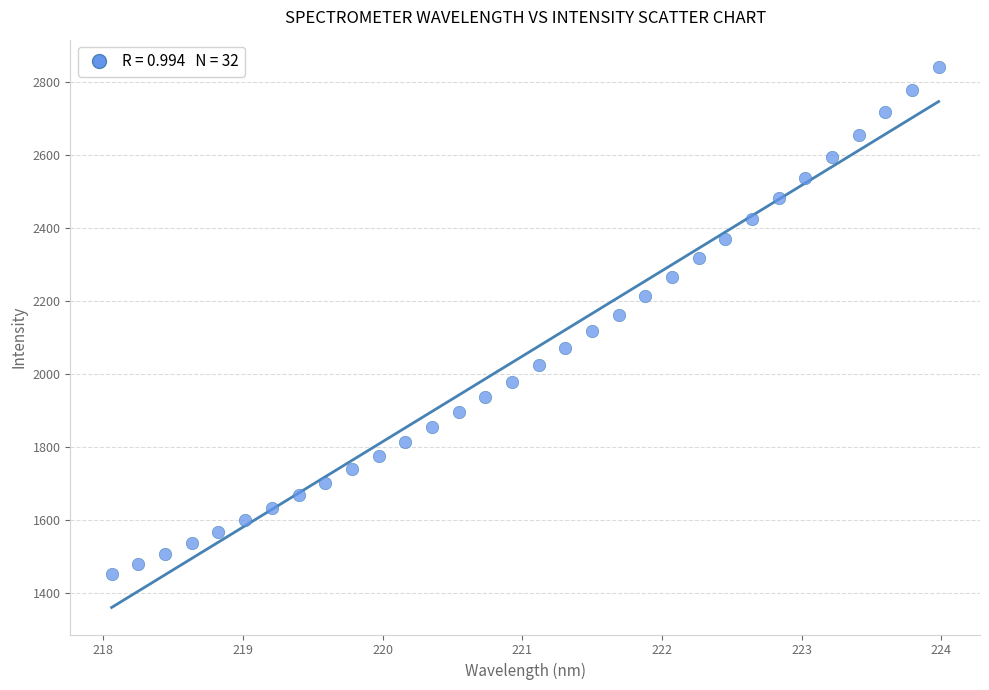

What is the range of X values (max minus min)?

5.9